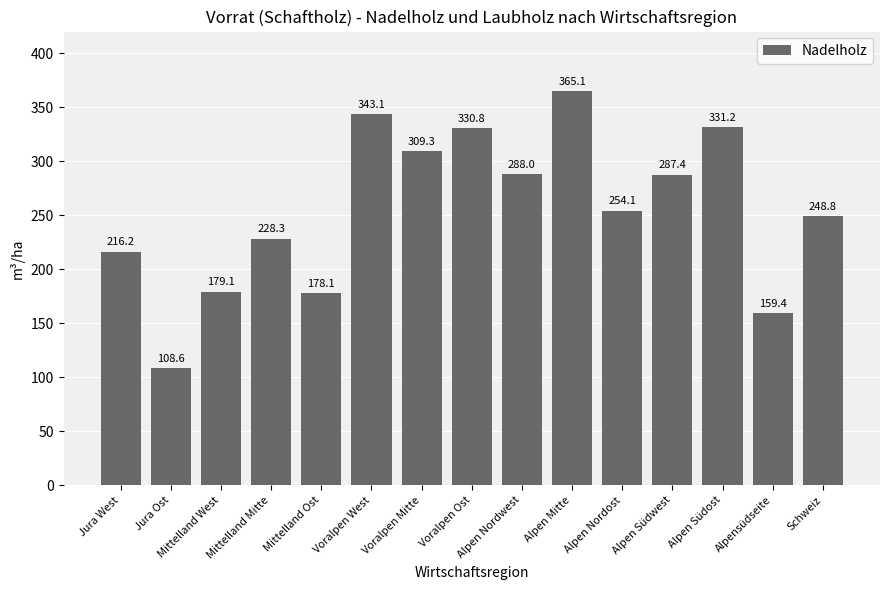

What position from the right is Mittelland Ost?

11